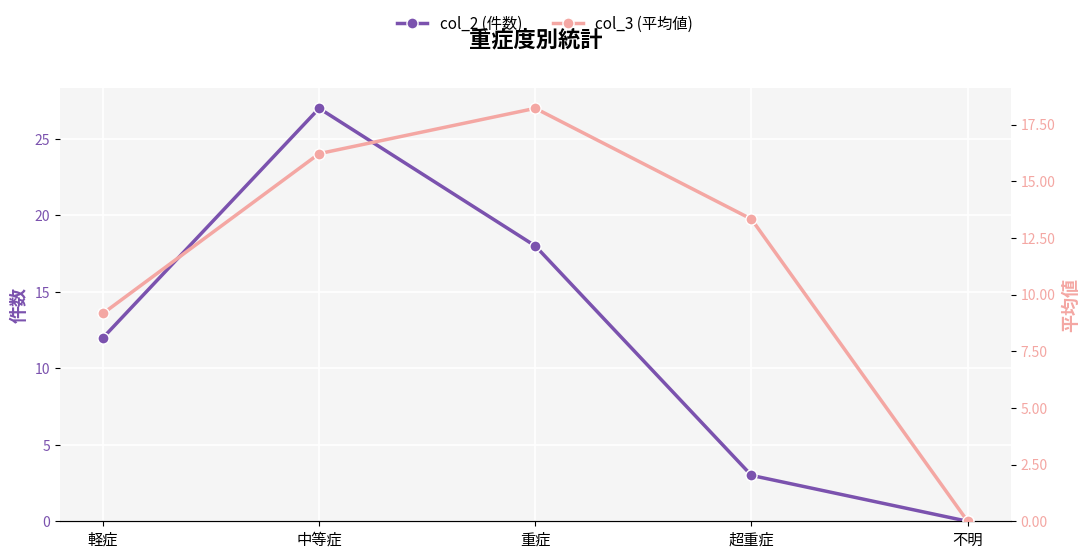

What is the label of the 5th point from the right?

軽症